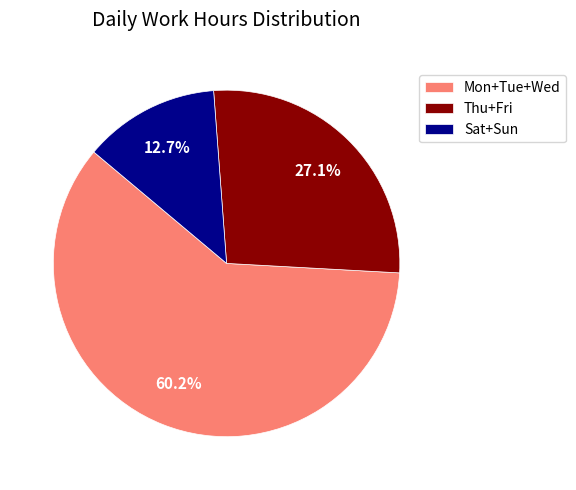

Combined, do Thu+Fri and Mon+Tue+Wed account for over 50%?

Yes